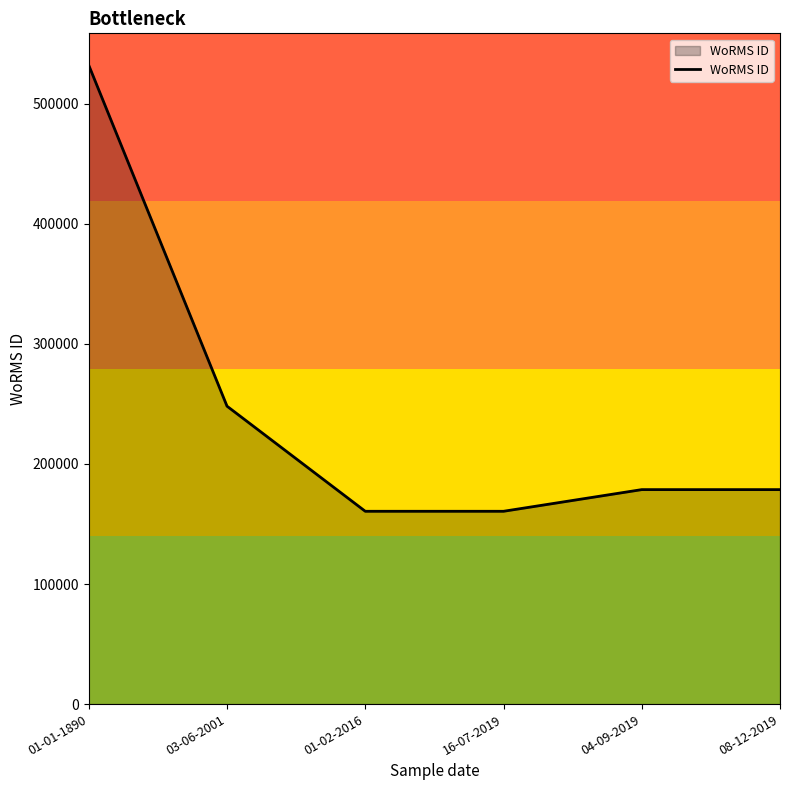

Between 03-06-2001 and 01-02-2016, which is larger?

03-06-2001